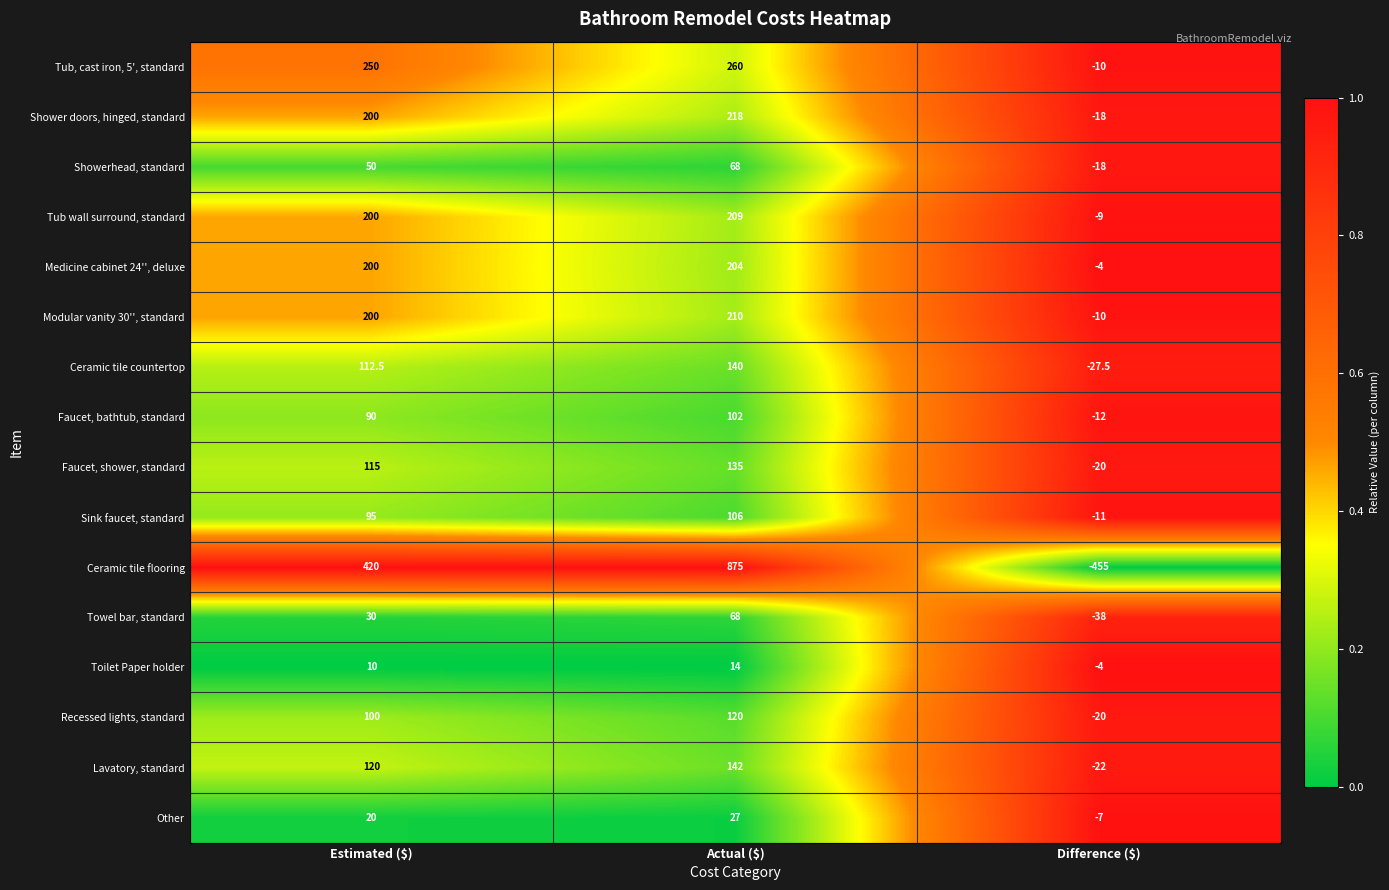

What is the total value across all series at Difference ($)?

-685.5